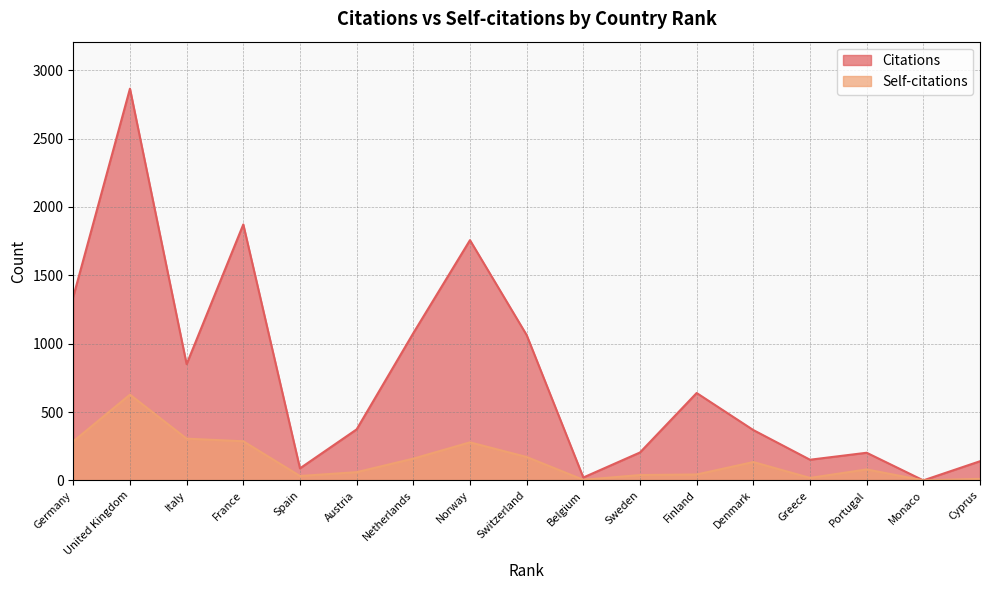

Reading right to left, transcribe all the data shown in this chart.

Citations: Cyprus=140	Monaco=0	Portugal=202	Greece=151	Denmark=368	Finland=639	Sweden=204	Belgium=21	Switzerland=1063	Norway=1757	Netherlands=1077	Austria=373	Spain=88	France=1872	Italy=850	United Kingdom=2865	Germany=1343
Self-citations: Cyprus=11	Monaco=0	Portugal=80	Greece=18	Denmark=134	Finland=43	Sweden=39	Belgium=4	Switzerland=171	Norway=278	Netherlands=159	Austria=60	Spain=32	France=286	Italy=305	United Kingdom=627	Germany=285